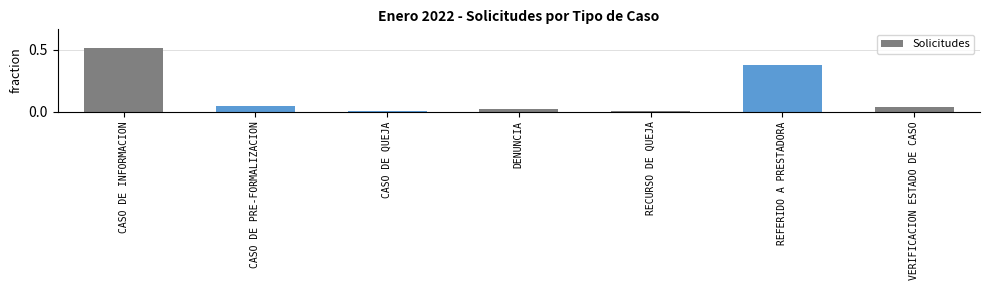

What is the sum of all values?

1.0